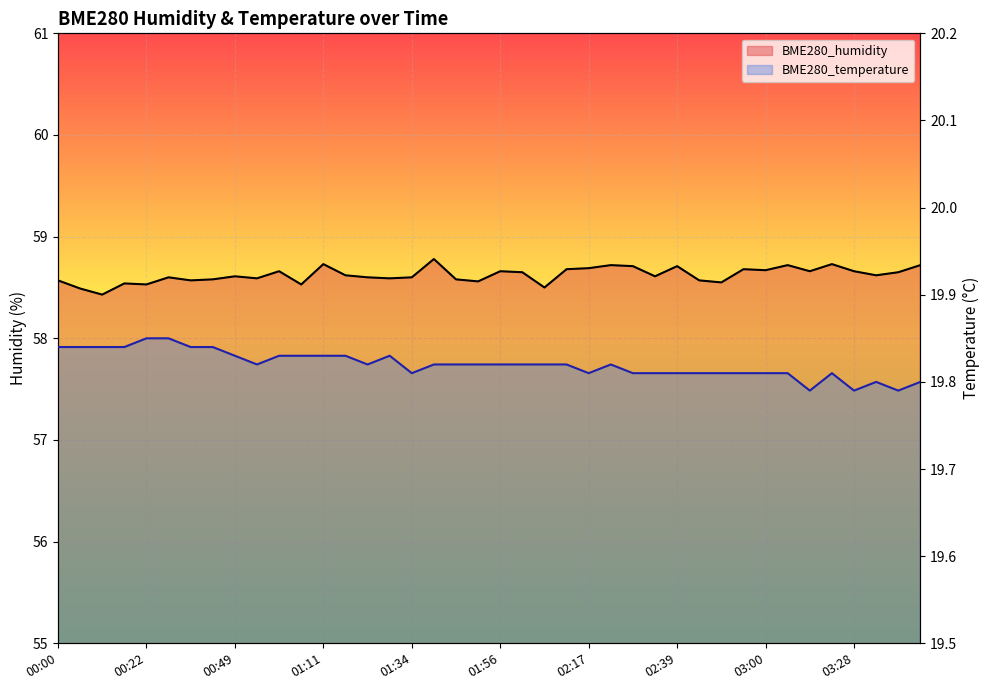

What is the average value of the BME280_humidity series?

58.6